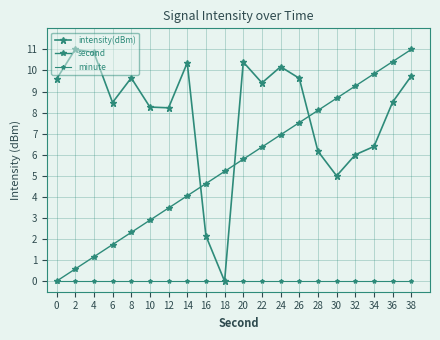

What is the difference between the second highest and minimum values in the intensity(dBm) series?

10.9